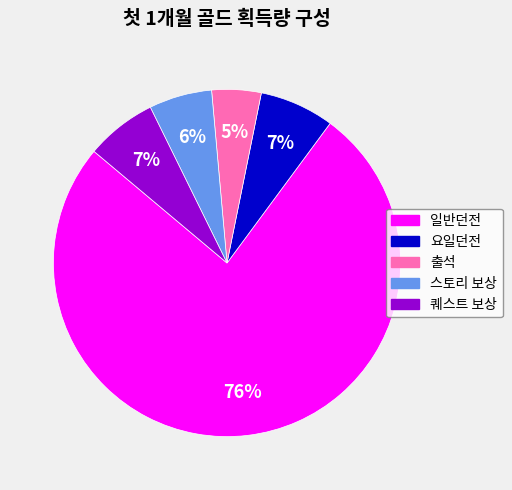

Is it true that 퀘스트 보상 is 7% of the pie?

True